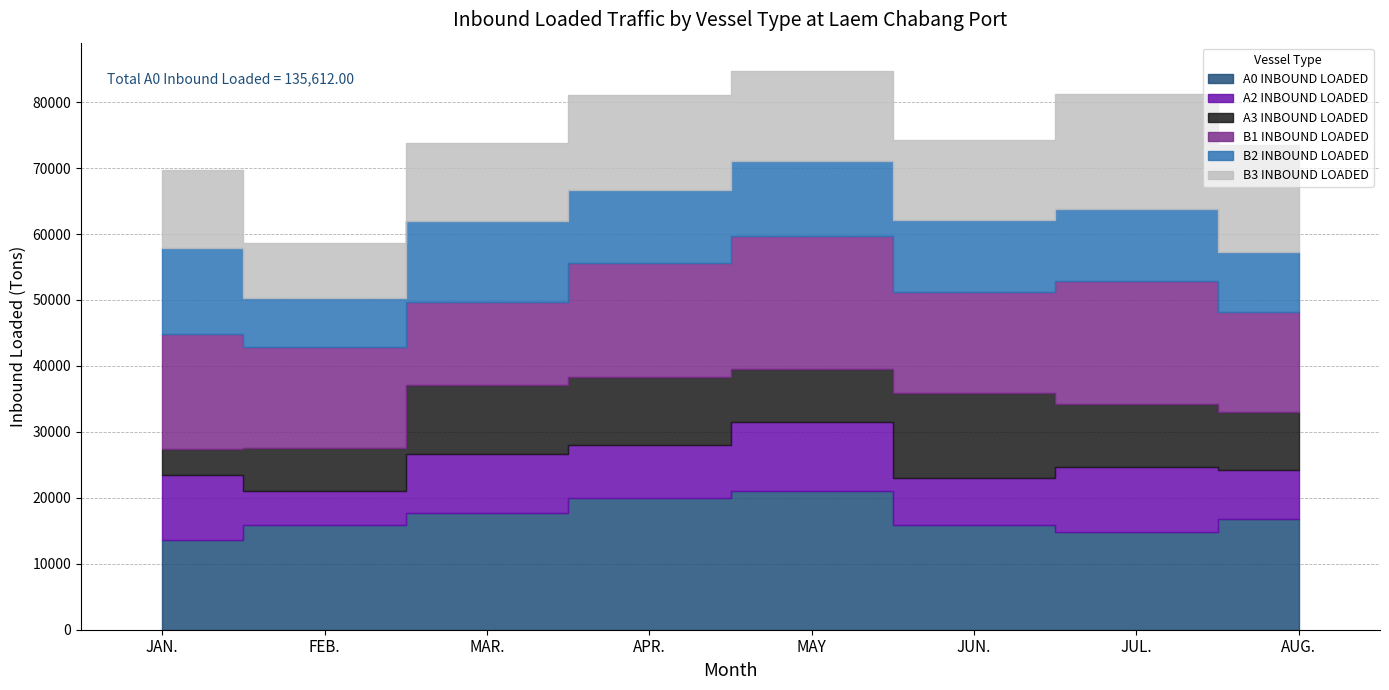

At how many categories does at least one series exceed 3988?

8